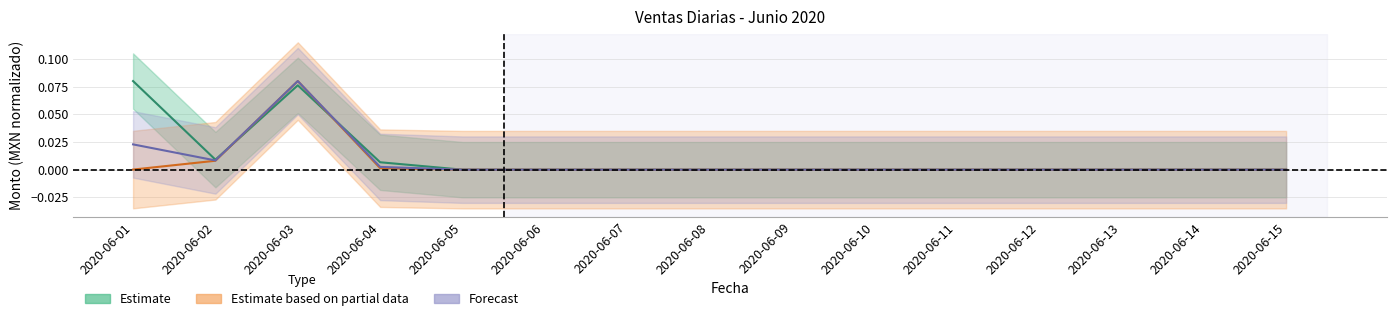

Does the chart have visible grid lines?

Yes